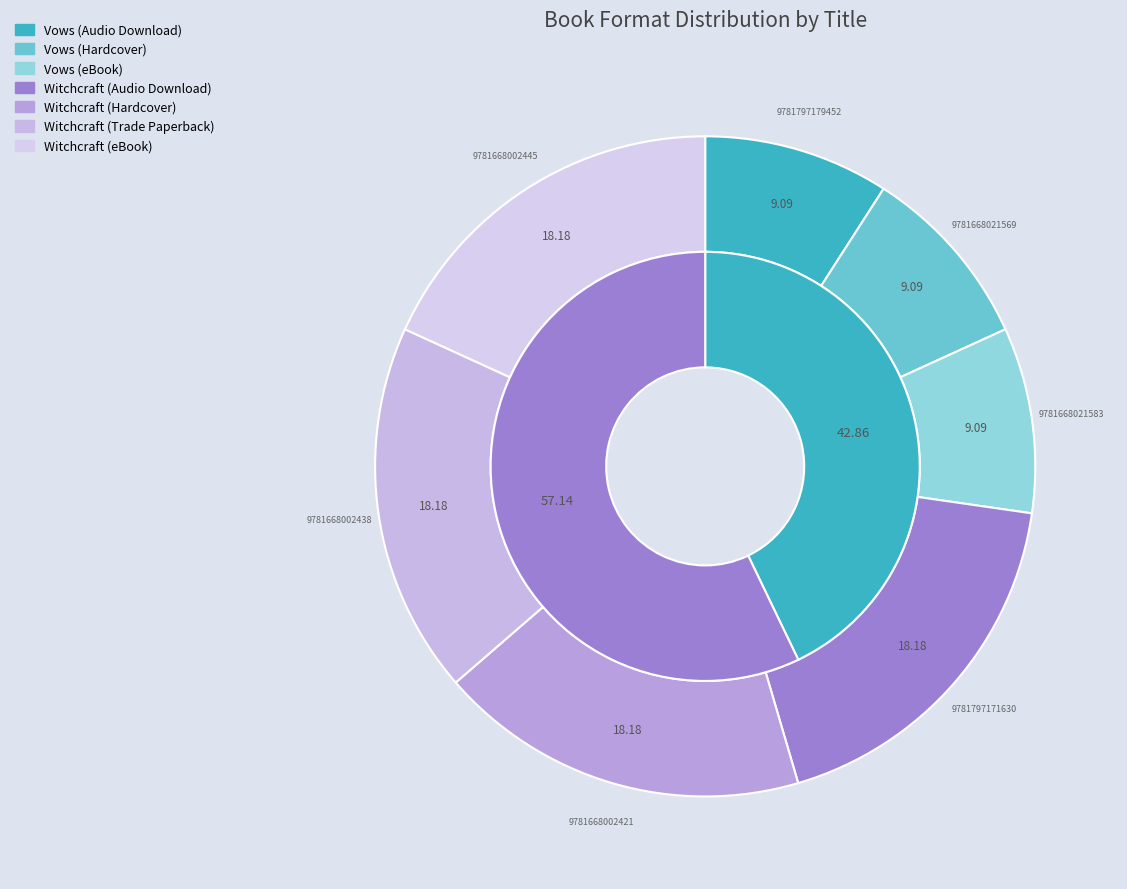

To the nearest percent, what is the difference between the largest and smallest slice percentages?

9%